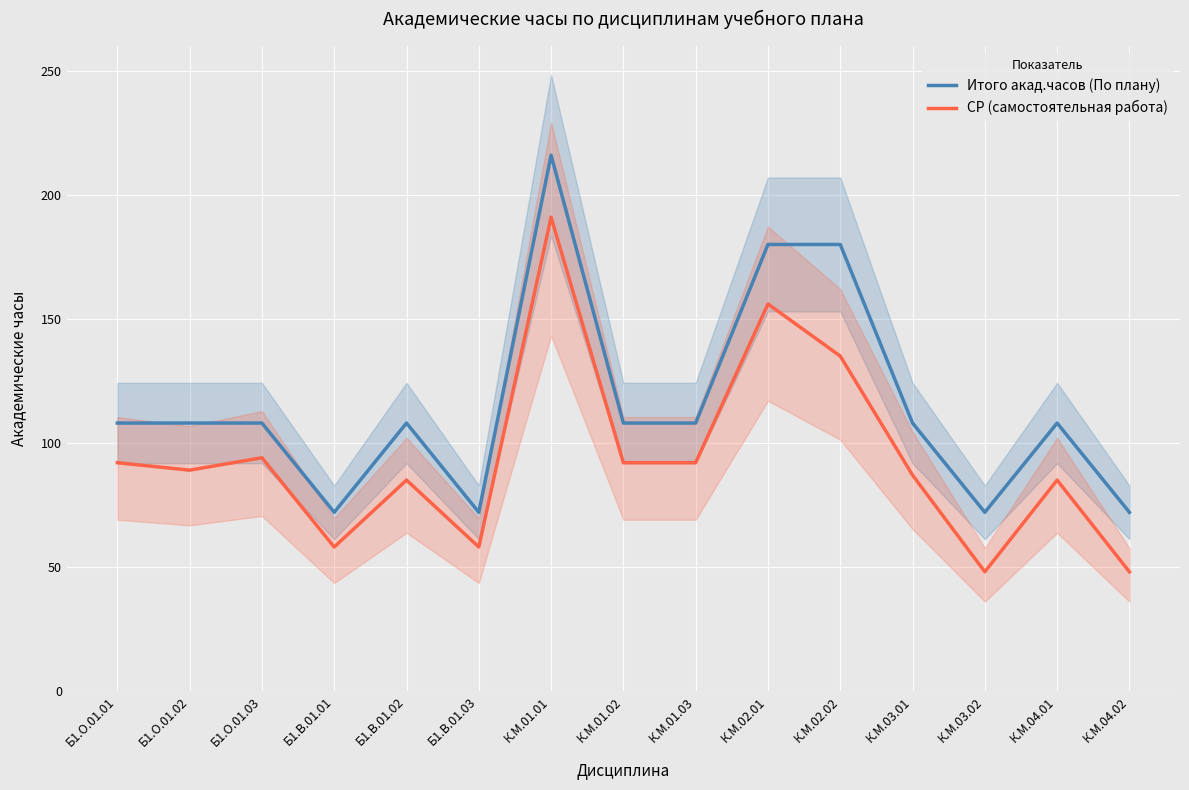

Which series has the largest total across all categories?

Итого акад.часов (По плану)